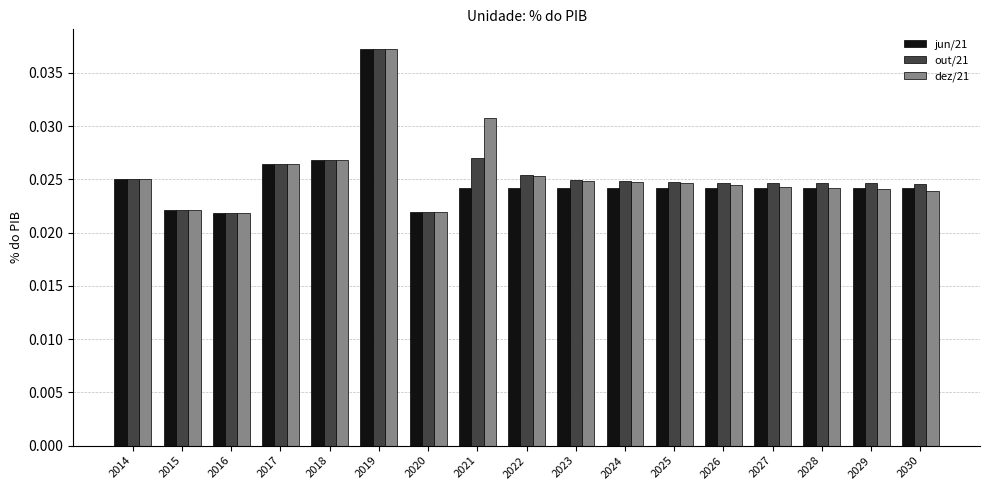

Are the bars horizontal?

No